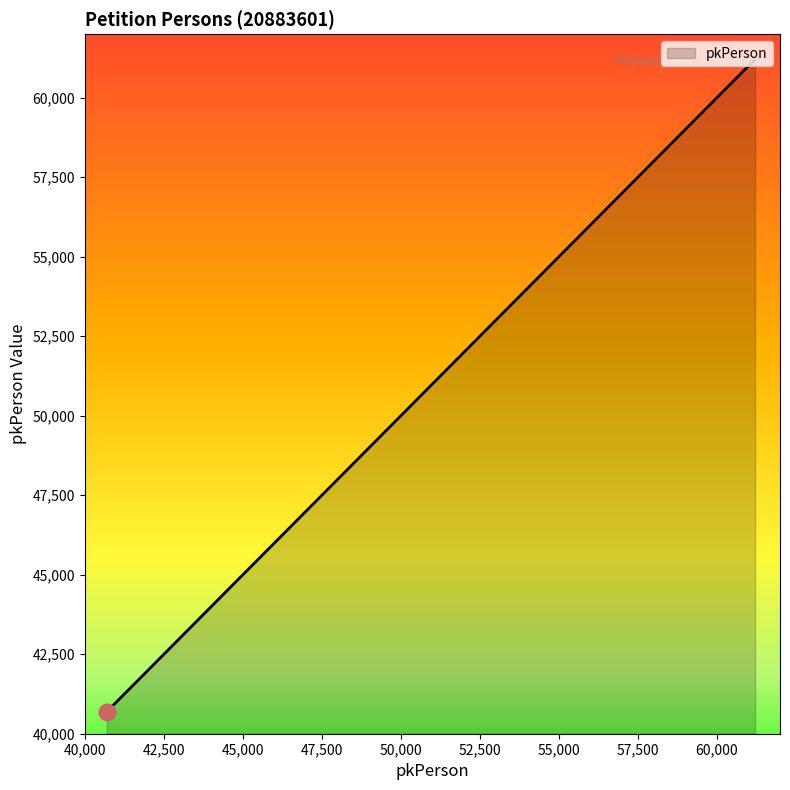

How many lines are shown in the chart?

1